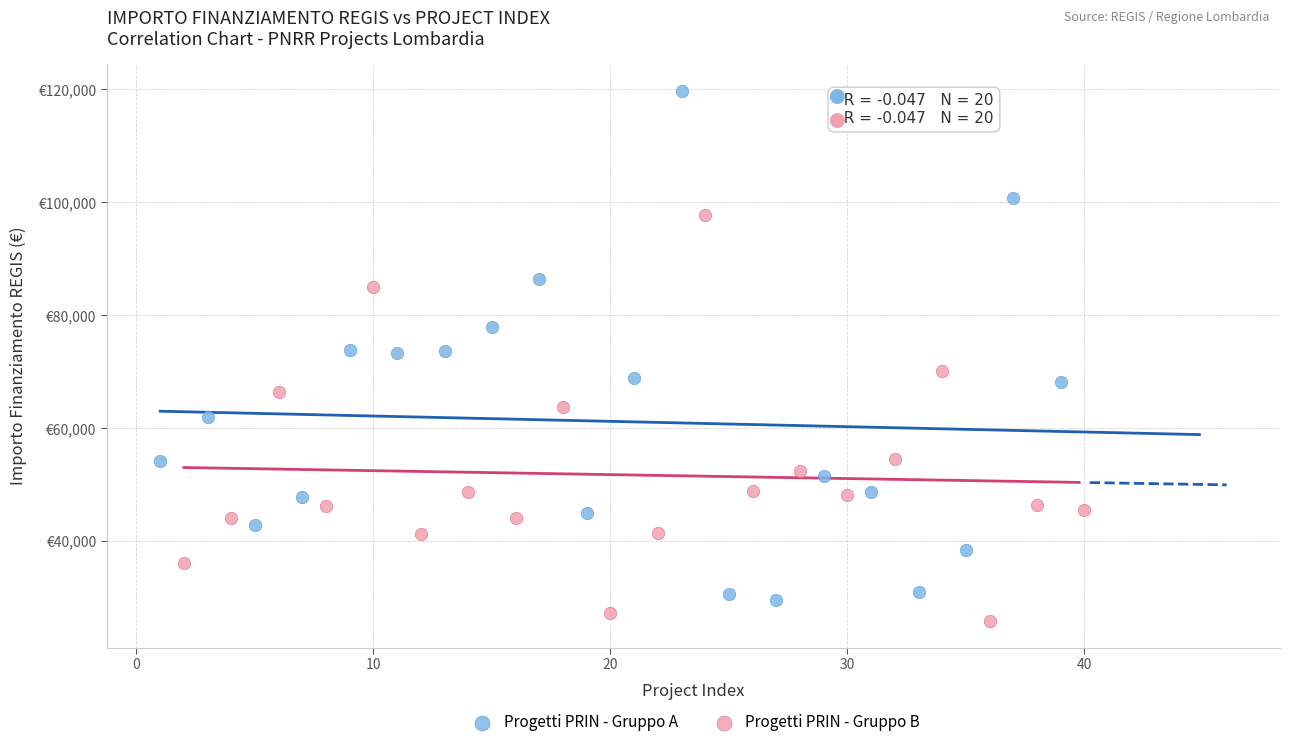

Which series contains the lowest Y value?

Progetti PRIN - Gruppo B